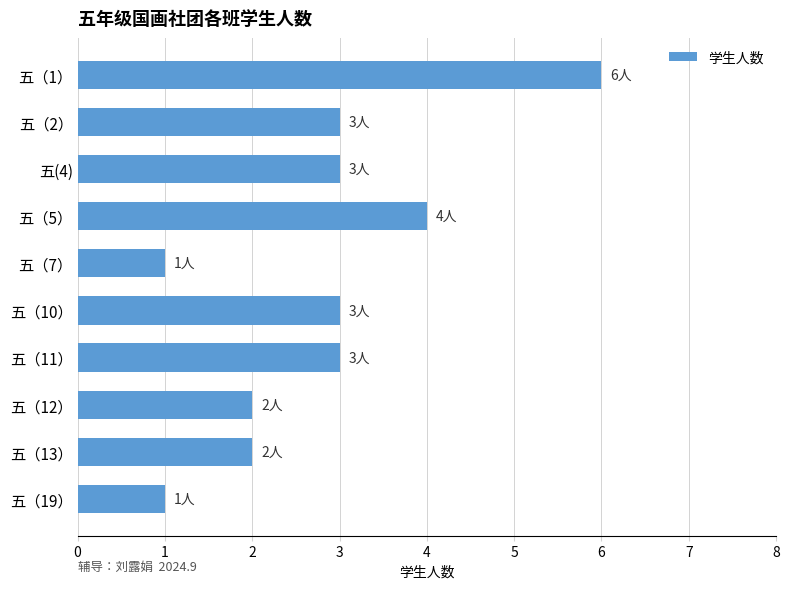

Which has a higher value, 五（12） or 五（19）?

五（12）